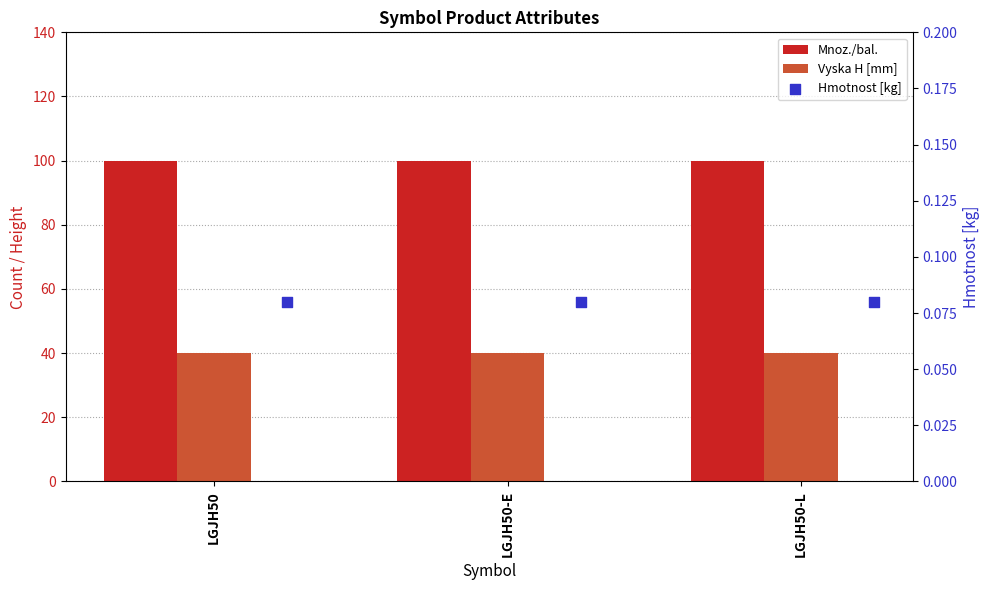

What are all the series names shown in the legend?

Mnoz./bal., Vyska H [mm], Hmotnost [kg]